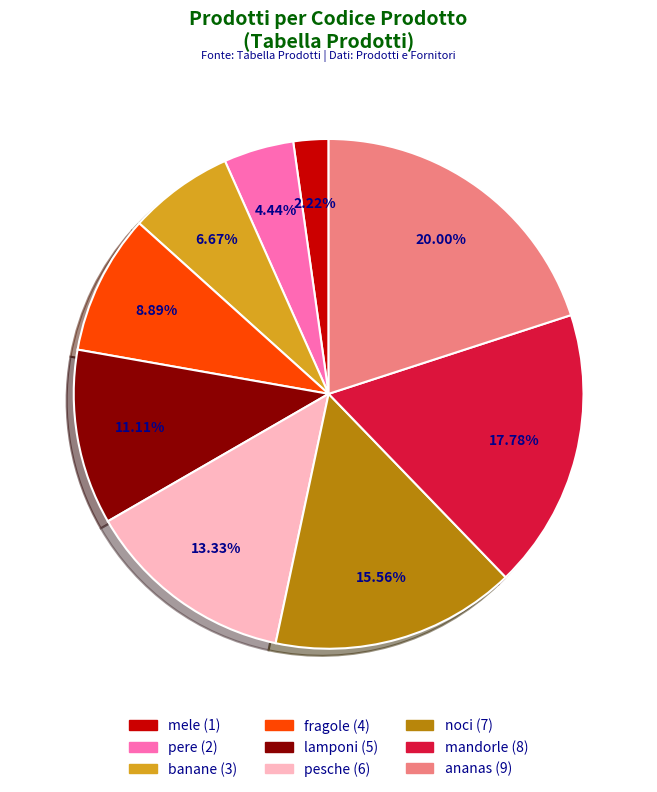

Combined, what portion of the pie is ananas and pesche?

33.3%